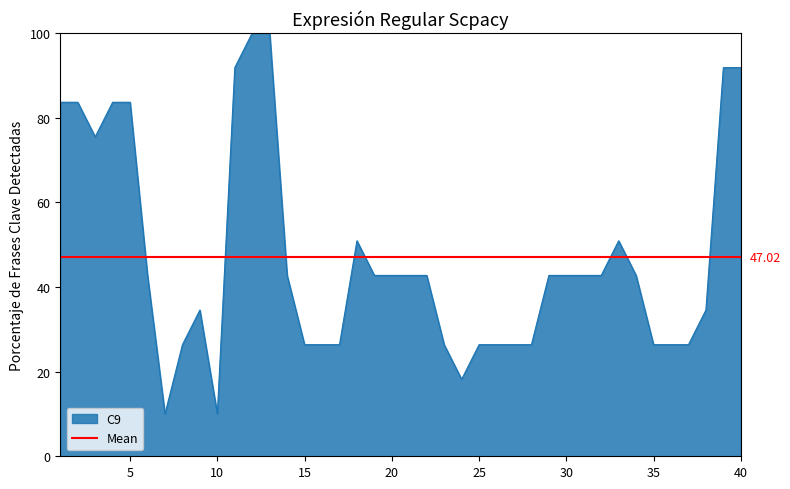

What is the value of the 12th point from the left?

100.0